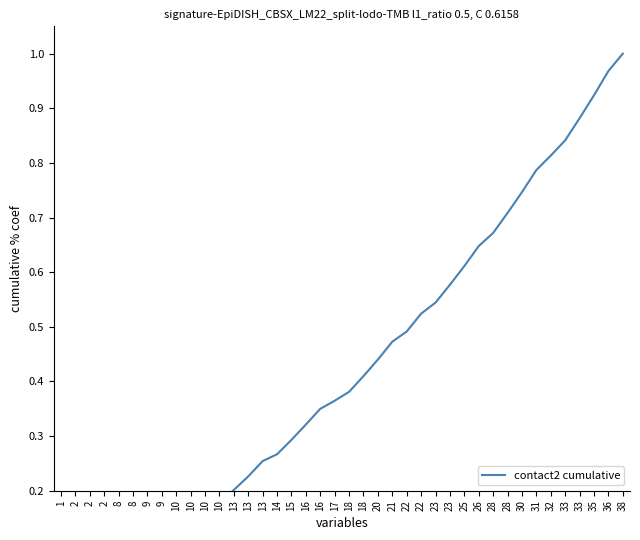

Reading right to left, list all the values displayed in this chart.

1.0	1.0	0.9	0.9	0.8	0.8	0.8	0.7	0.7	0.7	0.6	0.6	0.6	0.5	0.5	0.5	0.5	0.4	0.4	0.4	0.4	0.3	0.3	0.3	0.3	0.3	0.2	0.2	0.2	0.2	0.1	0.1	0.1	0.1	0.1	0.1	0.0	0.0	0.0	0.0